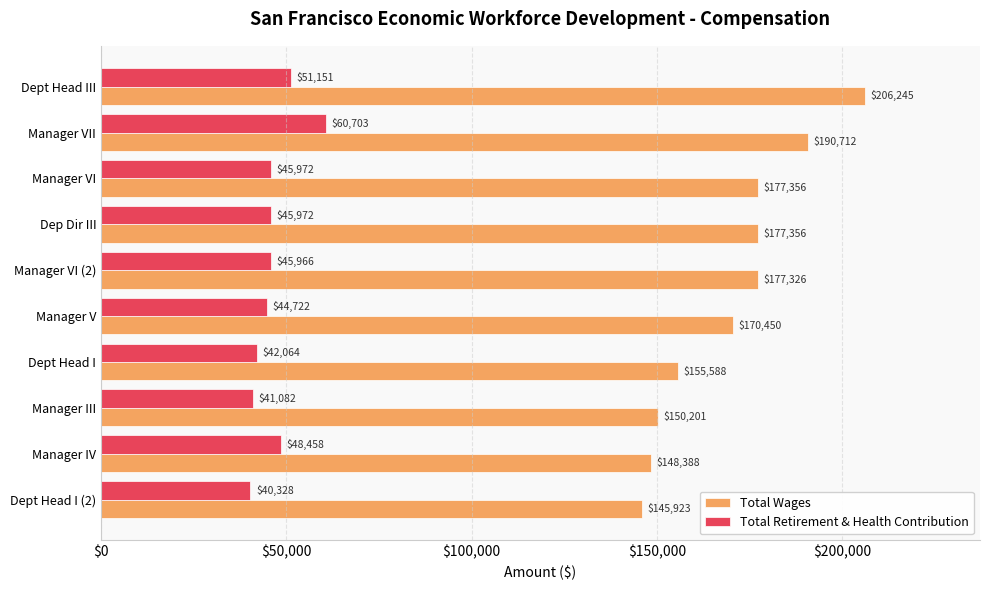

What is the difference between the Total Retirement & Health Contribution values at Manager III and Dep Dir III?

4890